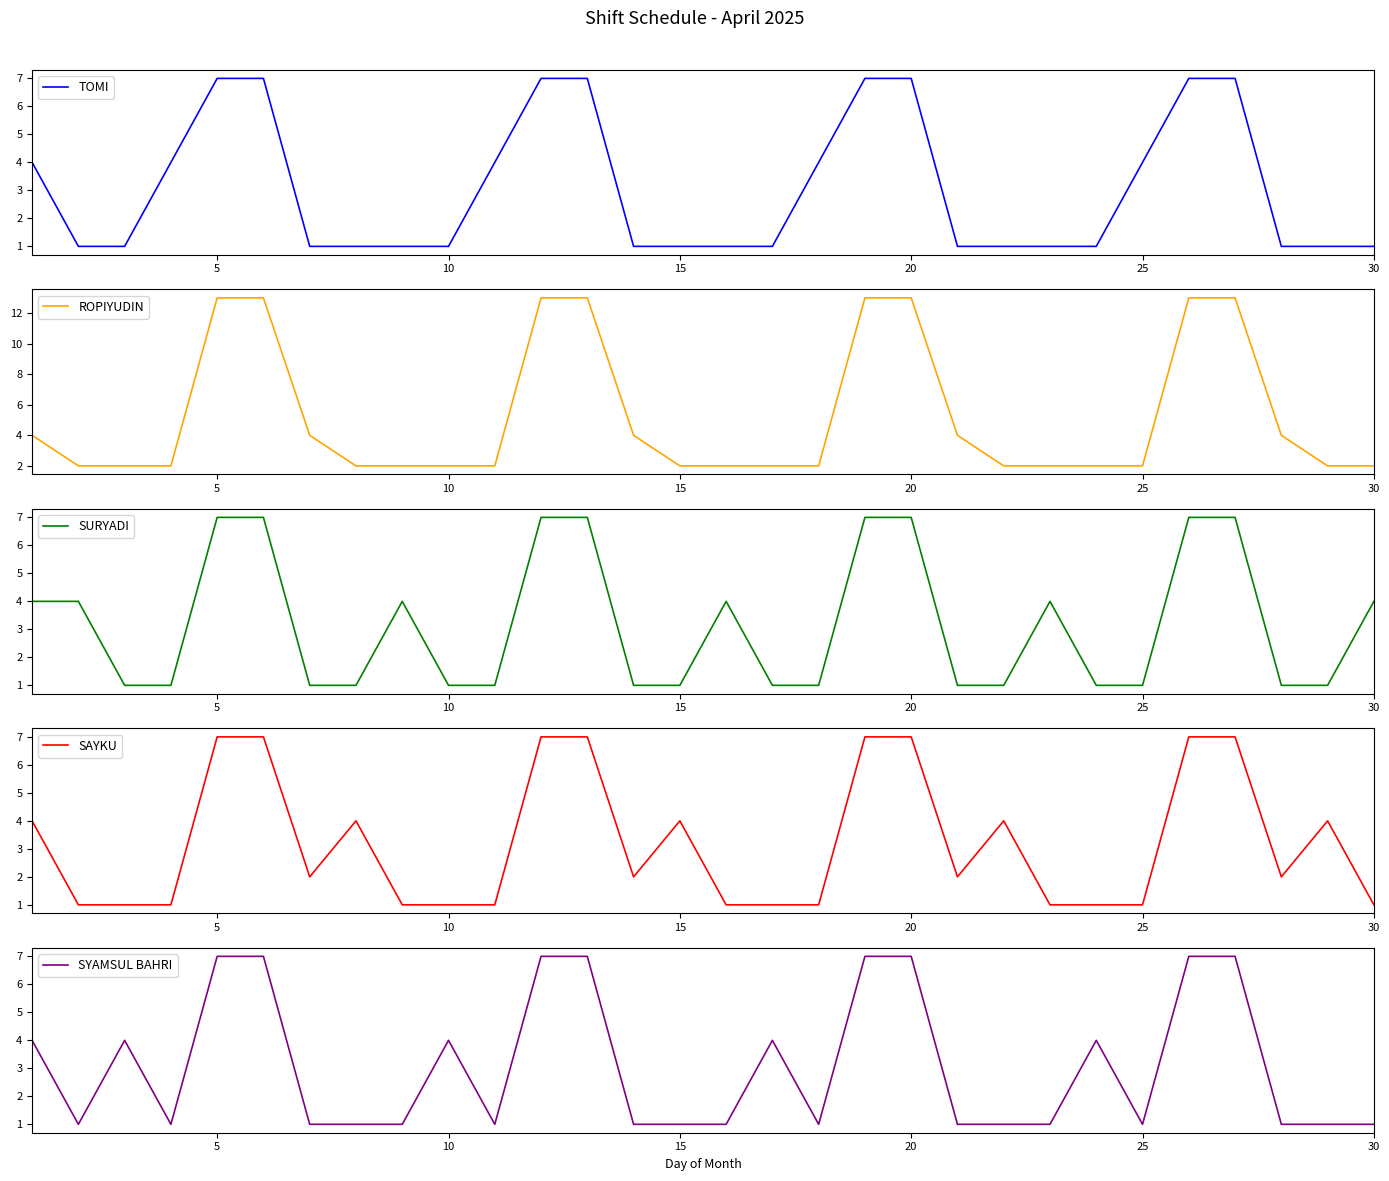

Rank the series by their maximum value, from highest to lowest.

ROPIYUDIN, TOMI, SURYADI, SAYKU, SYAMSUL BAHRI